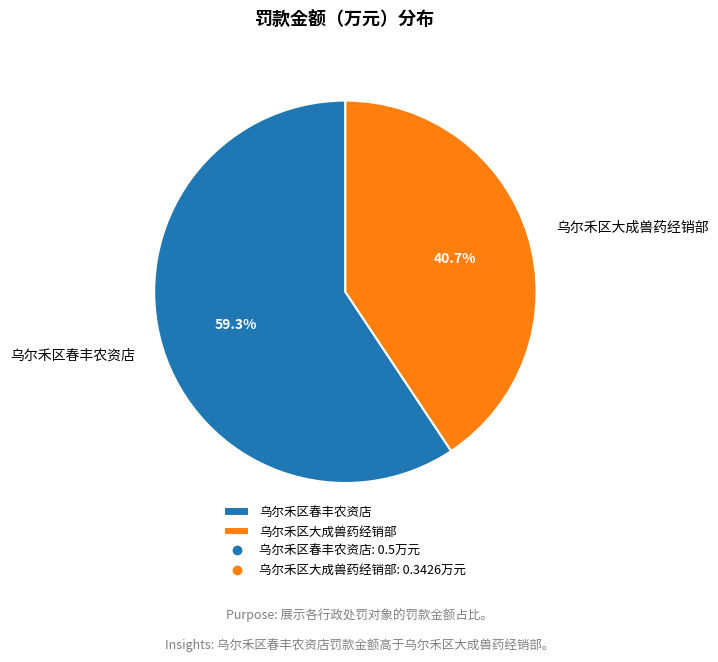

How many segments does this pie chart have?

2